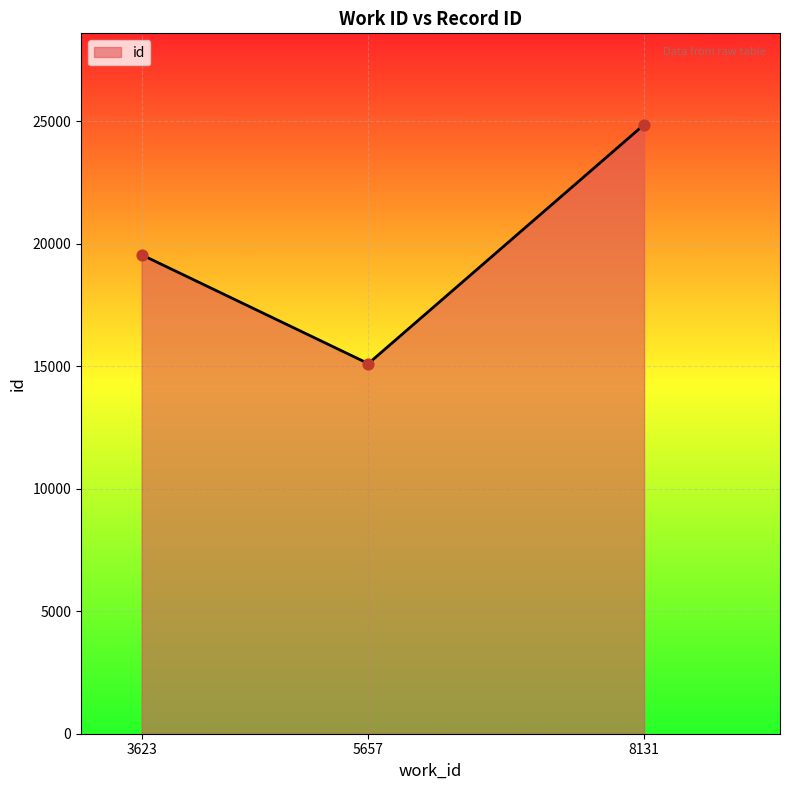

What is the ratio of the value at 8131 to the value at 5657?

1.6